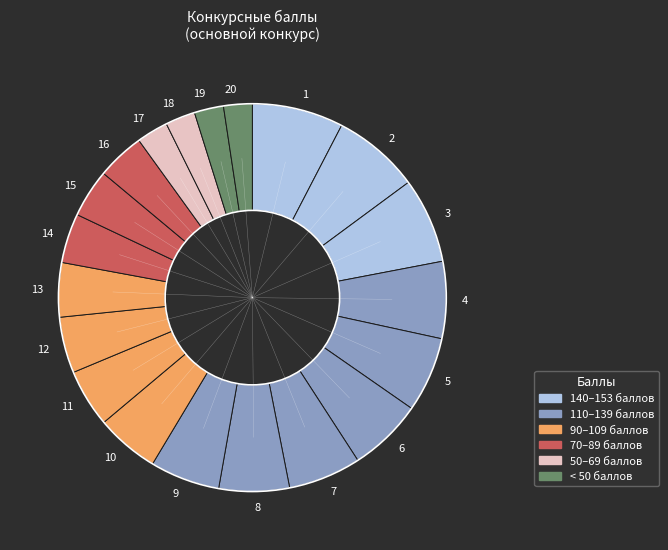

Does any single category account for the majority?

No